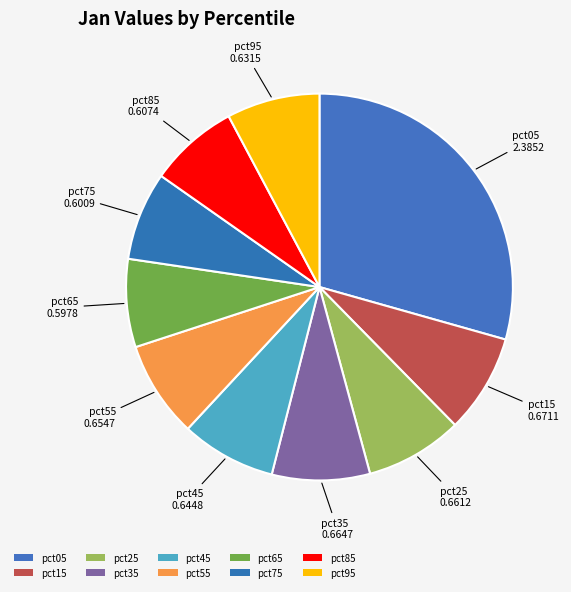

Count the number of slices in the pie.

10